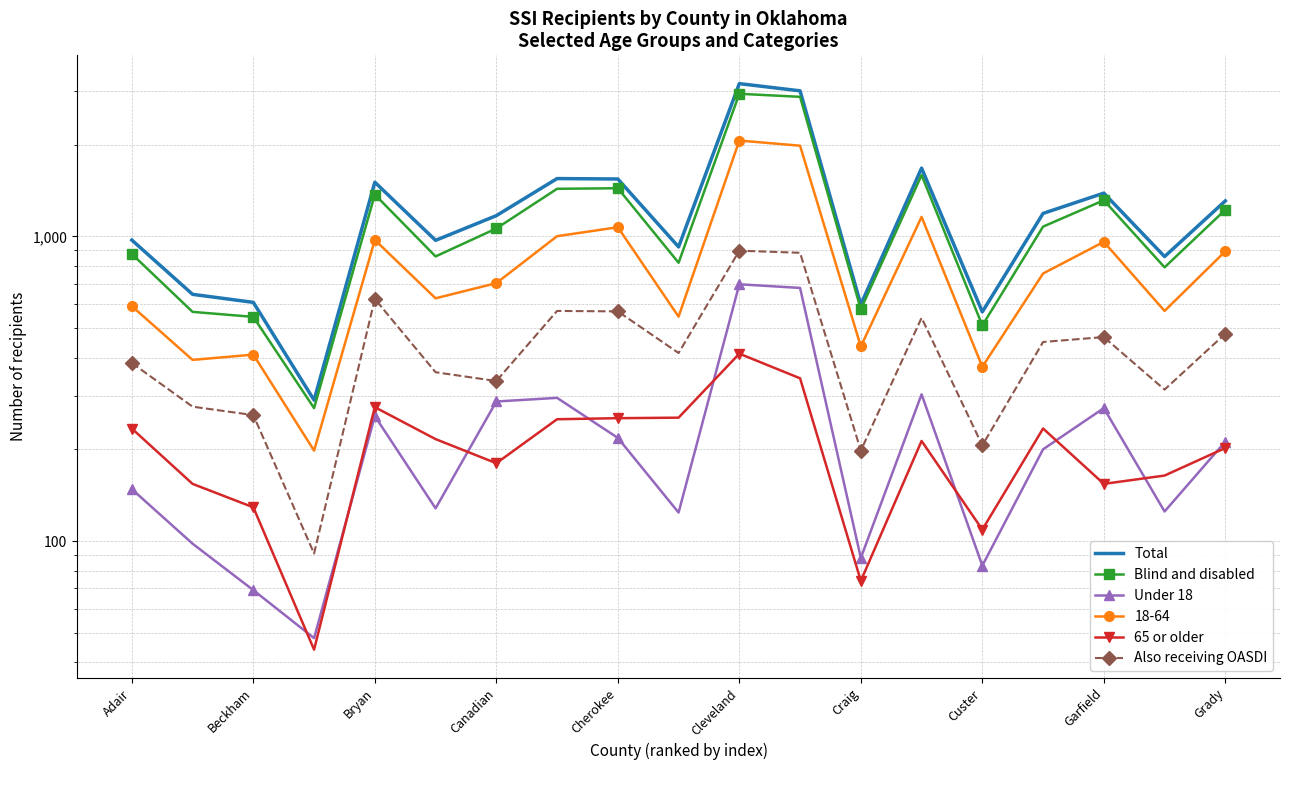

At which category is the sum across all series the highest?

Cleveland